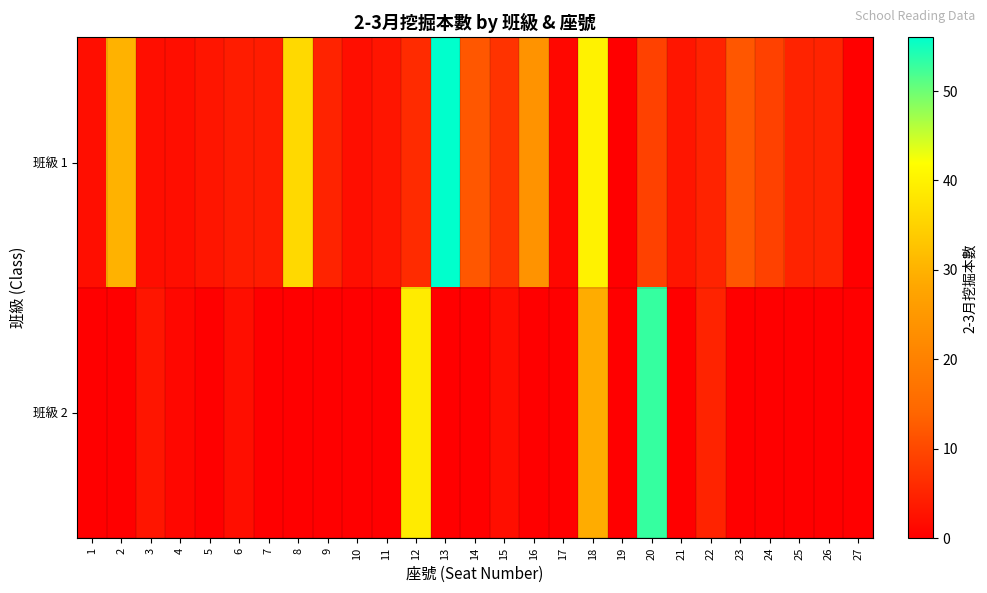

Count the number of data series in this chart.

2